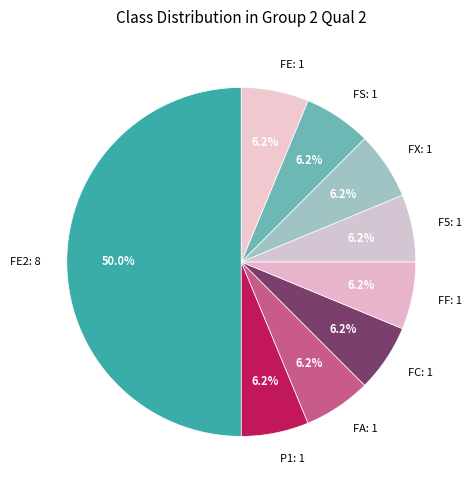

Do F5: 1 and FE2: 8 together represent more than half of the pie?

Yes